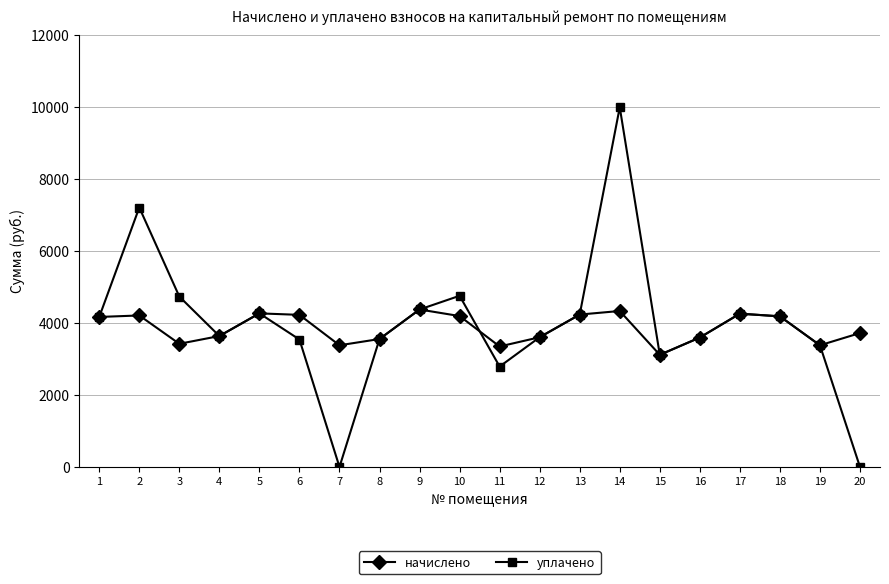

What is the minimum value for начислено?

3113.3